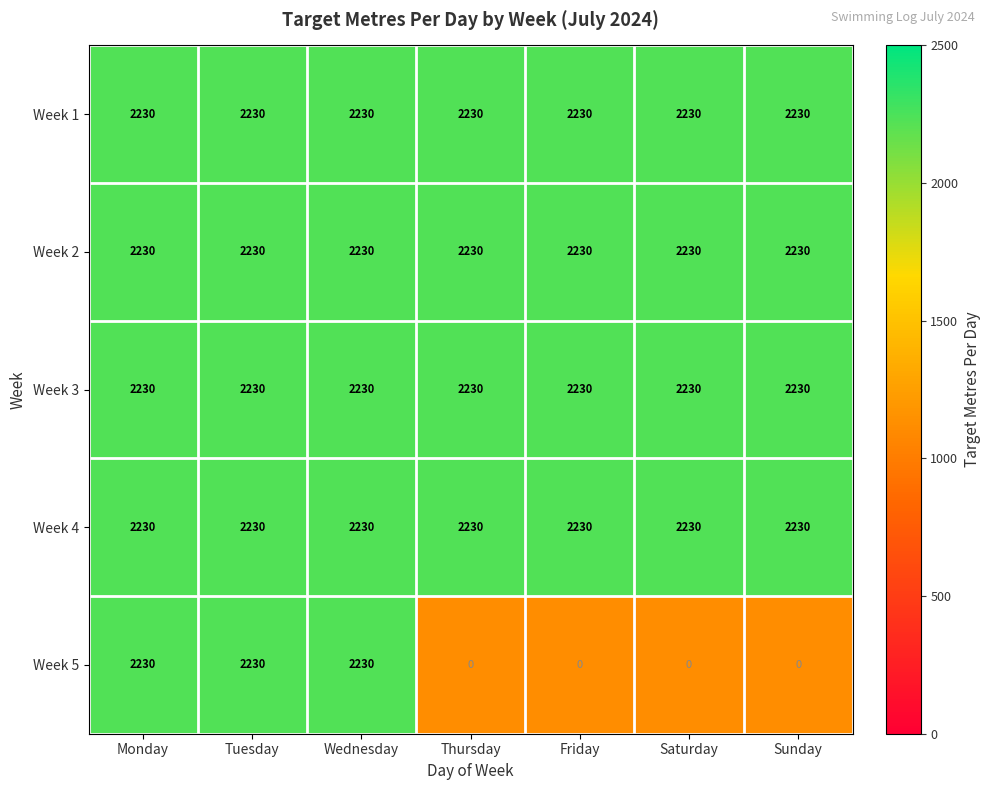

What is the highest value of the Week 1 series?

2230